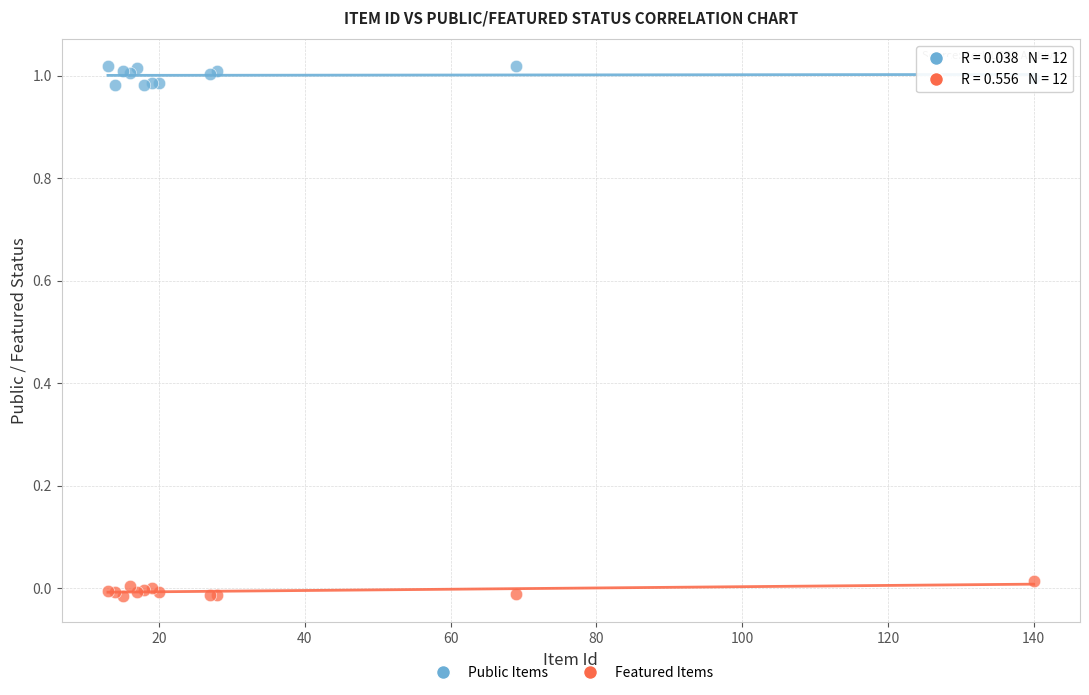

Which series contains the highest Y value?

Public Items